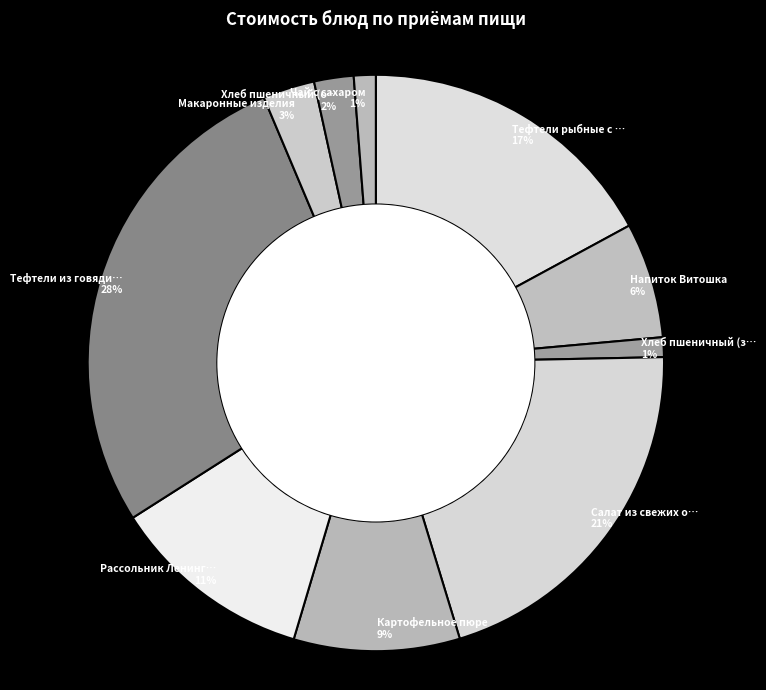

Rank the categories by value from highest to lowest.

Тефтели из говядины, Салат из свежих огурцов, Тефтели рыбные с соусом, Рассольник Ленинградский, Картофельное пюре, Напиток Витошка, Макаронные изделия, Хлеб пшеничный (обед), Чай с сахаром, Хлеб пшеничный (завтрак)